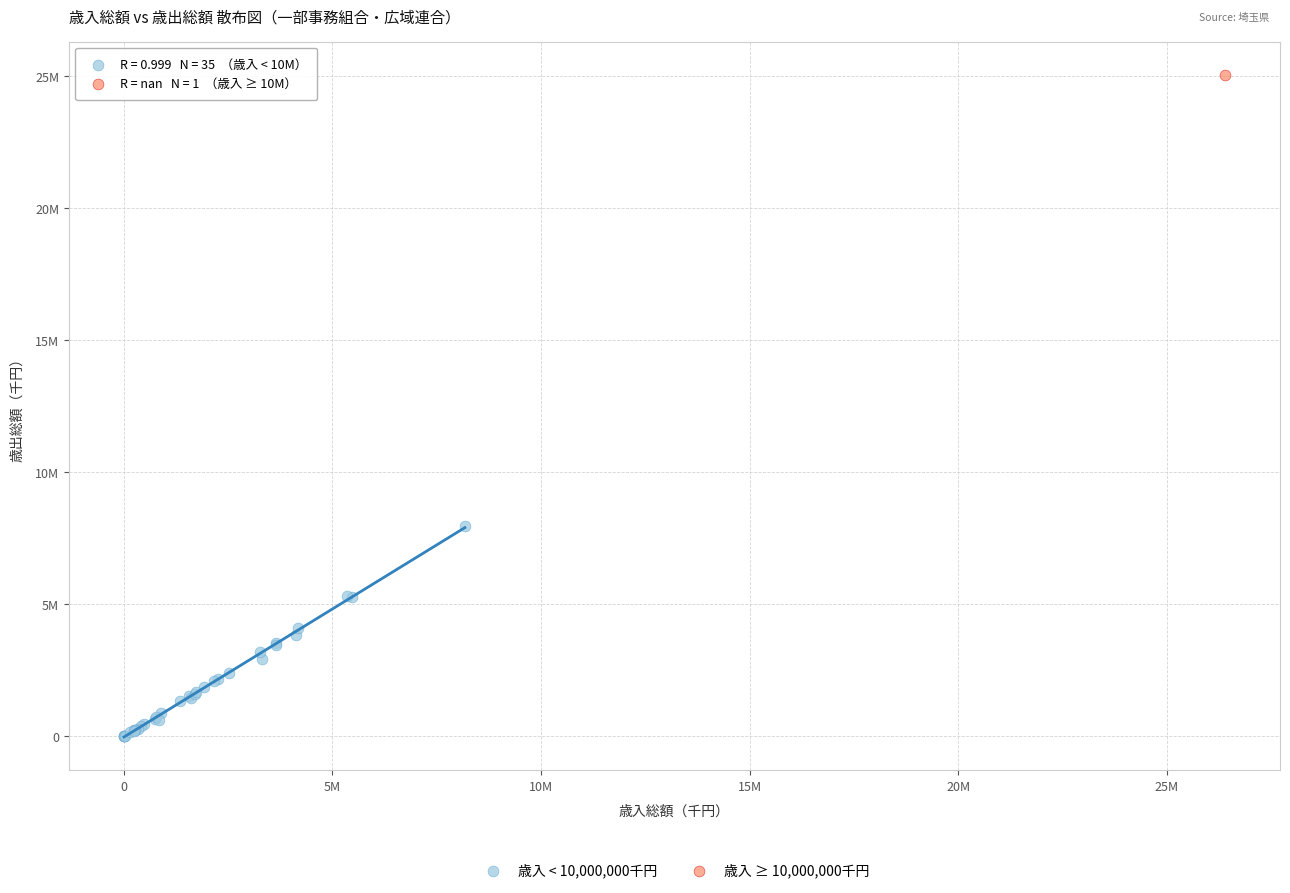

What are all the series names shown in the legend?

歳入 < 10,000,000千円, 歳入 ≥ 10,000,000千円